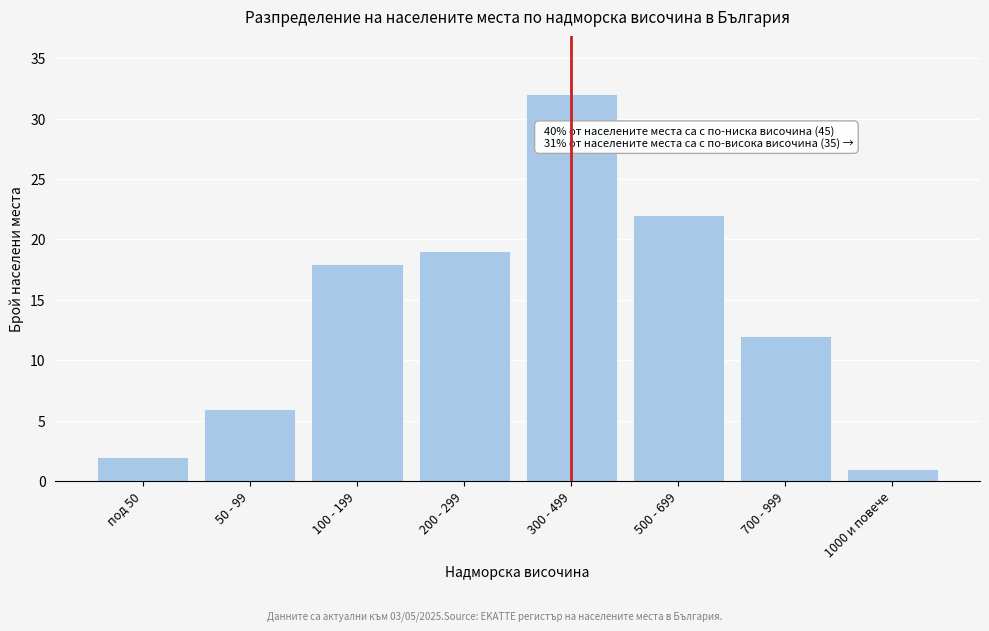

Reading left to right, extract all data points from this chart.

под 50=2	50 - 99=6	100 - 199=18	200 - 299=19	300 - 499=32	500 - 699=22	700 - 999=12	1000 и повече=1